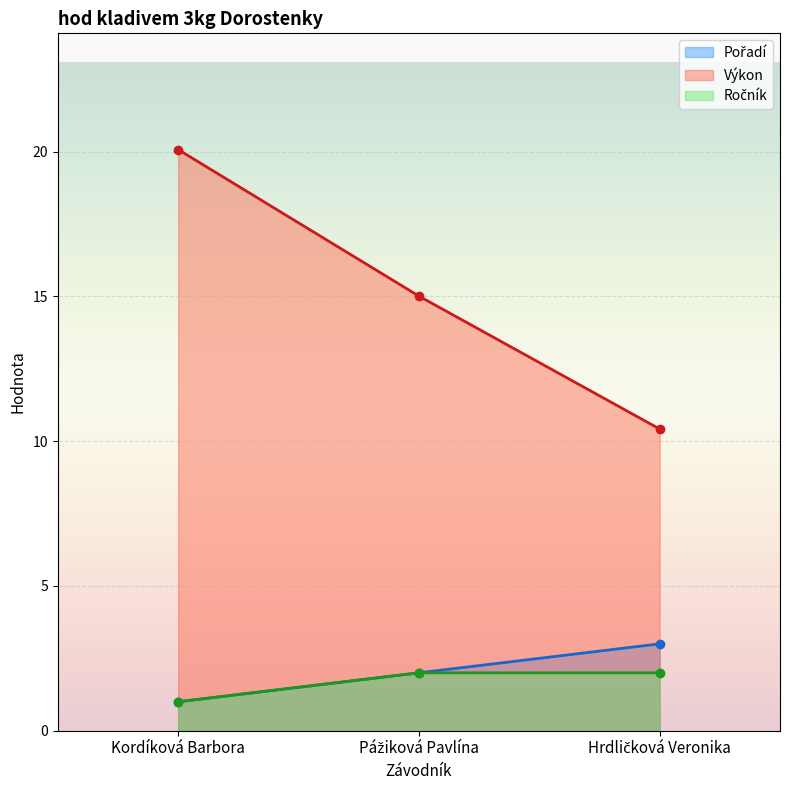

Is it true that Ročník equals 0.6 at Pážiková Pavlína?

False